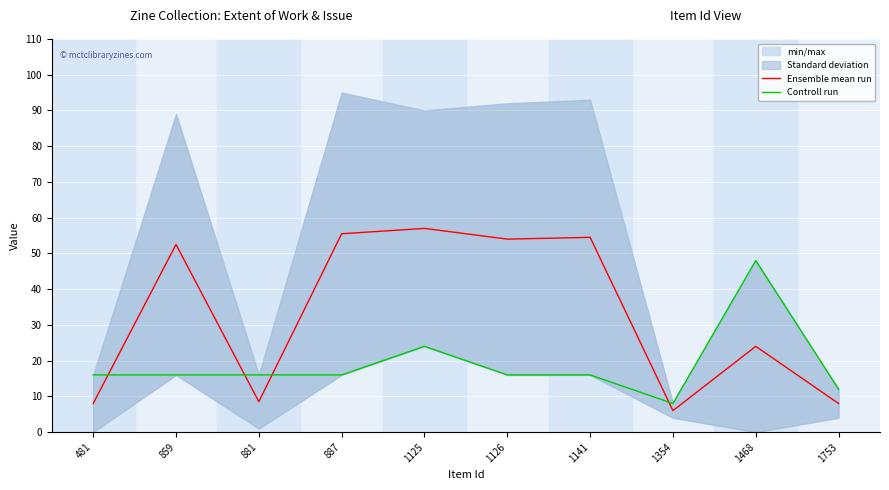

What is the sum of all Controll run values?

188.0